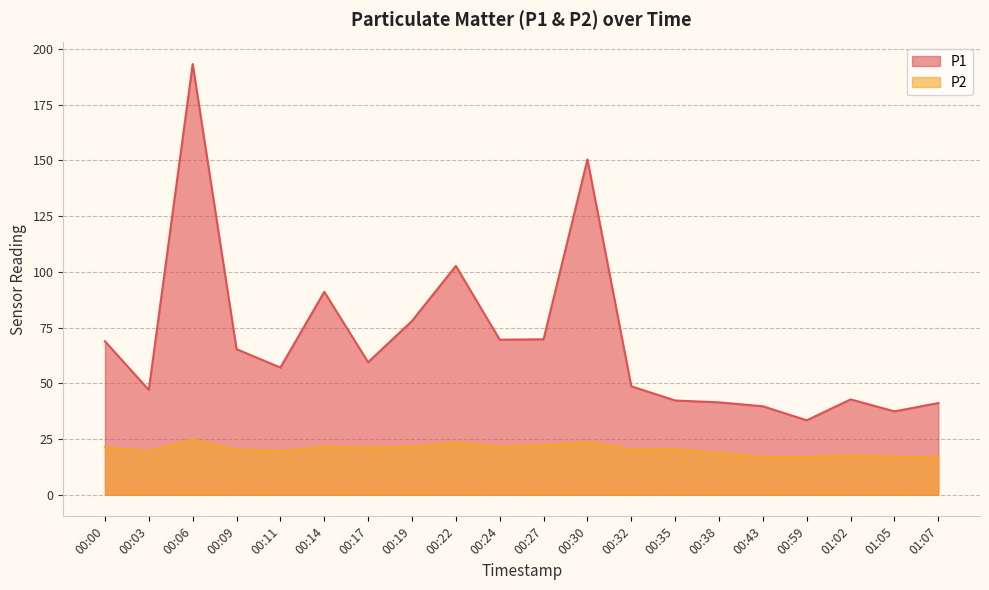

Rank the series by their maximum value, from lowest to highest.

P2, P1